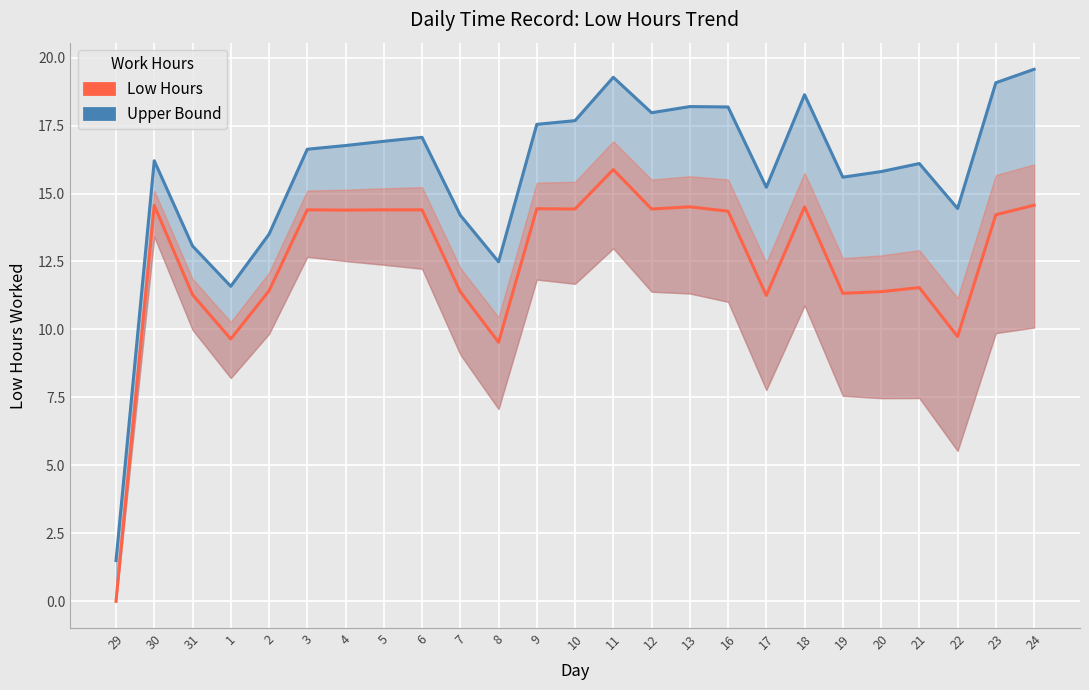

True or false: Low Hours and Upper Bound cross at least once.

False